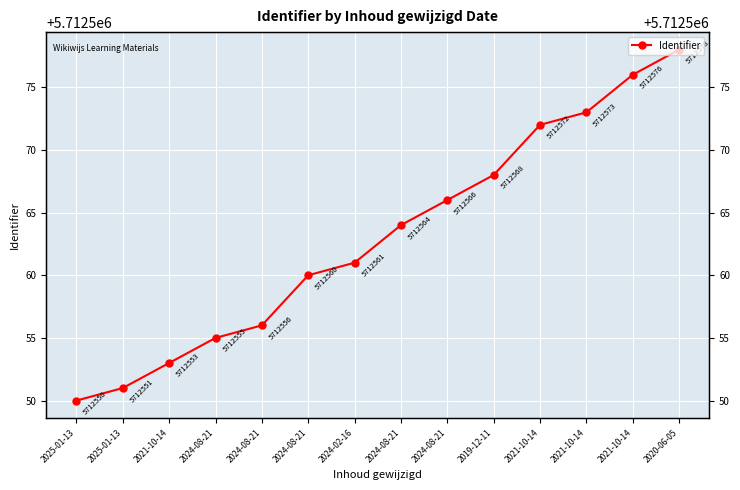

What is the label of the 7th point from the left?

2024-02-16